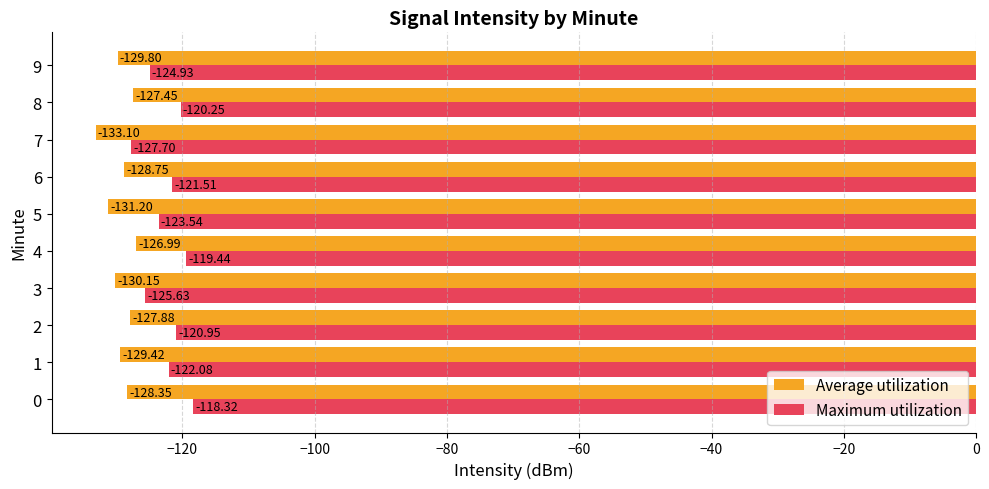

What is the spread (max minus min) of values at 3?

4.5